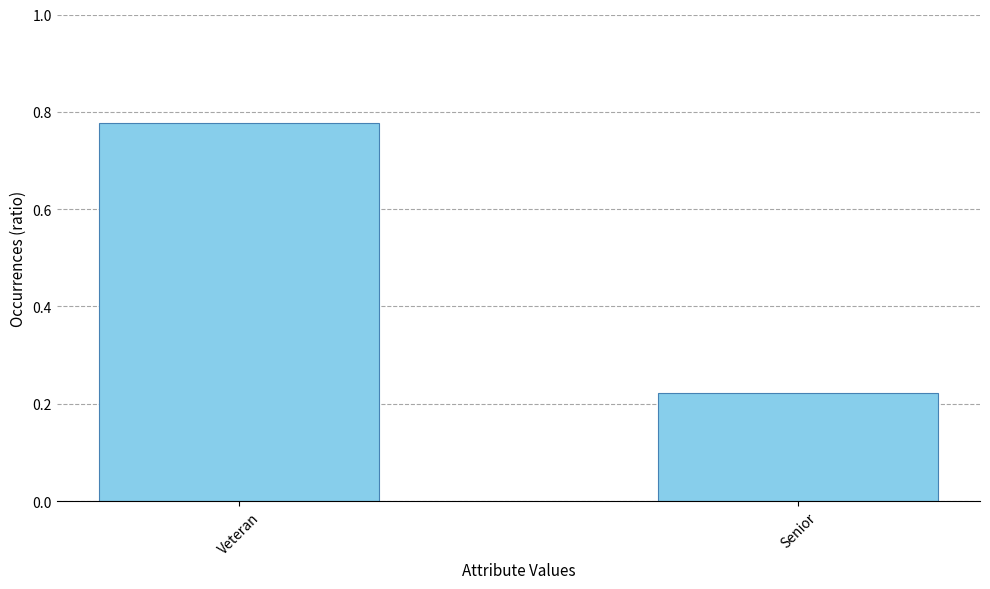

True or false: the data shows 0.4 at Veteran.

False